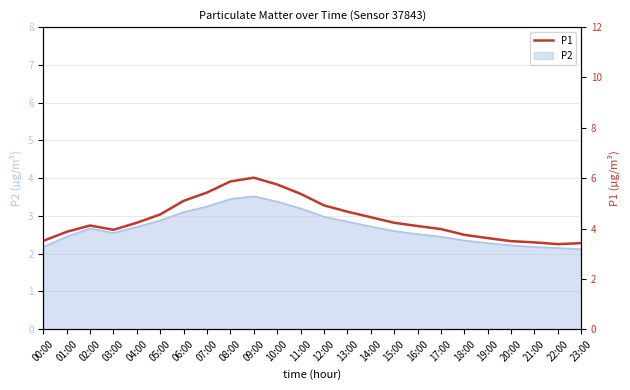

What is the value of the 15th point from the left?

4.5